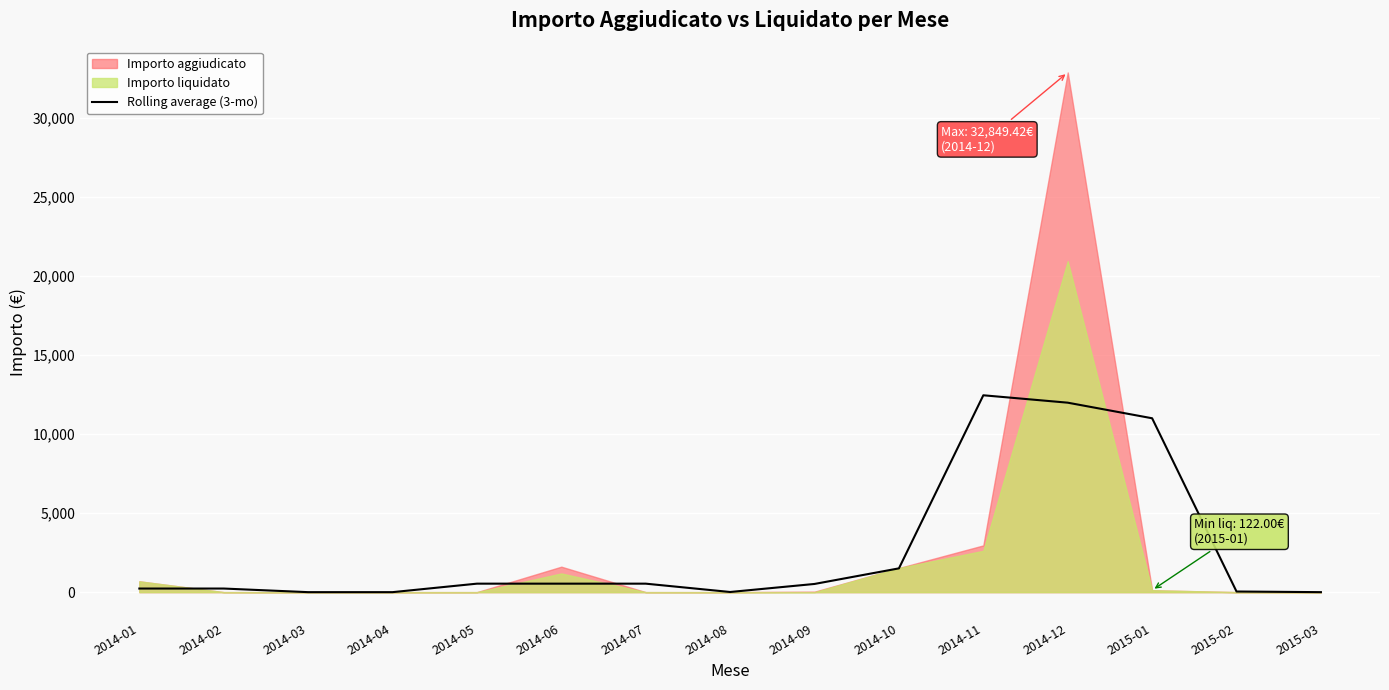

How many lines are shown in the chart?

1